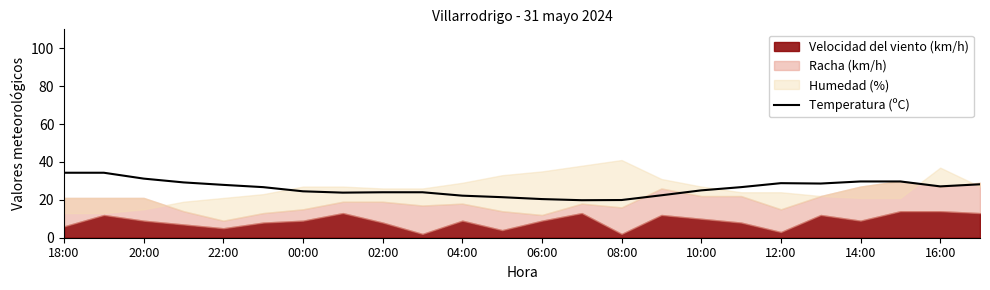

The value of Temperatura (ºC) at 04:00 is 22.2. True or false?

True